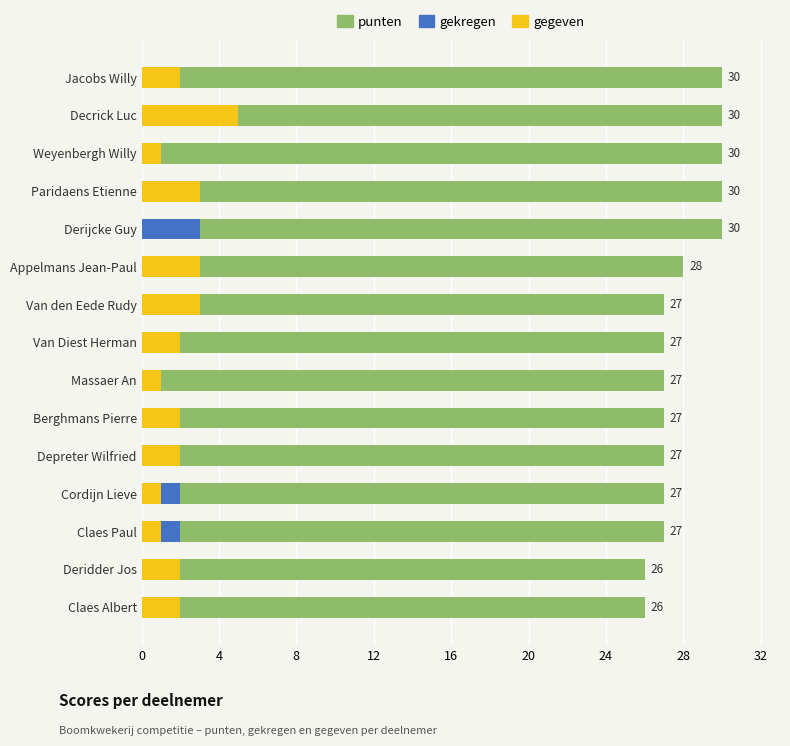

What is the average value of the gegeven series?

2